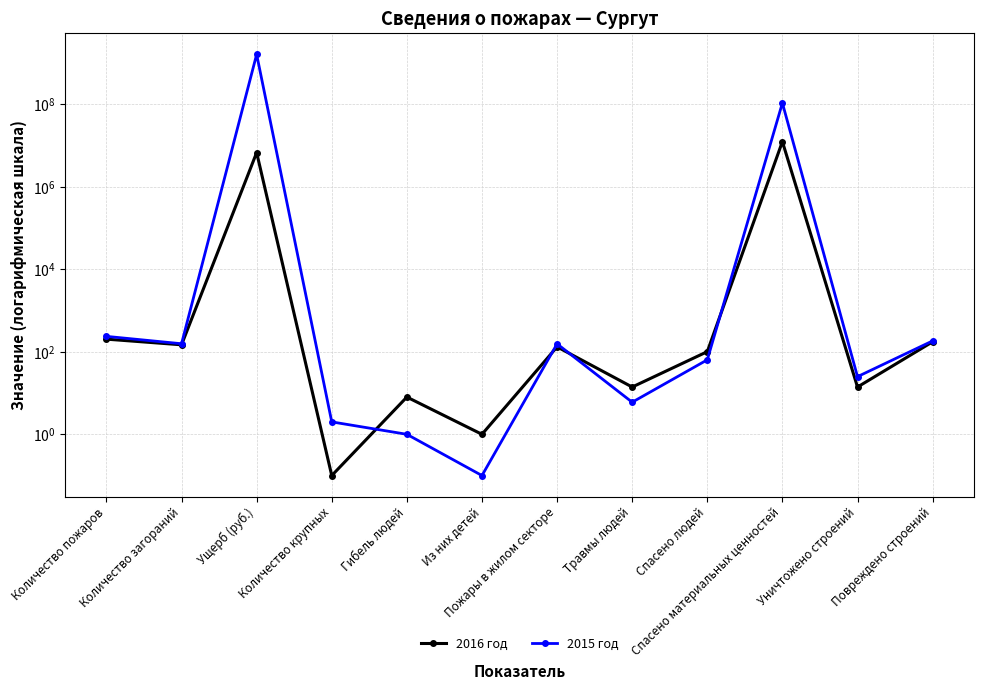

What is the highest value of the 2015 год series?

1629384321.0